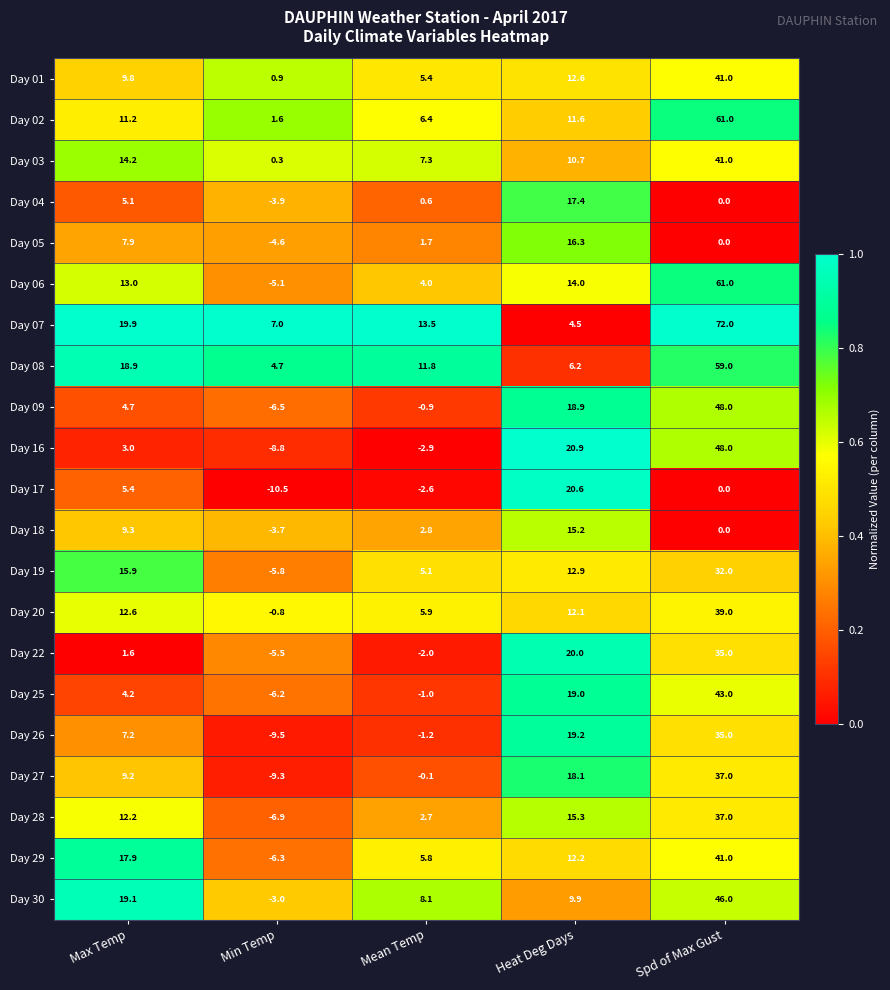

What is the difference between the highest and lowest values at Max Temp?

18.3